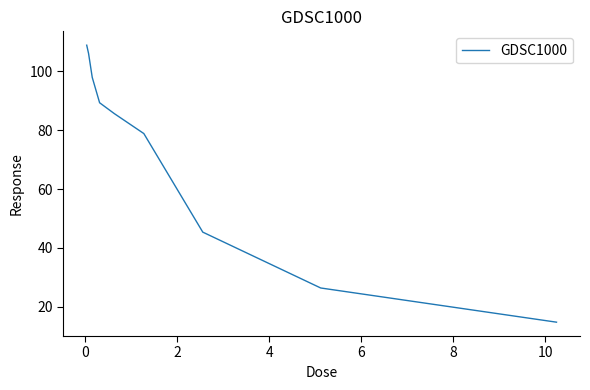

What is the difference between the second highest and minimum values?

91.2